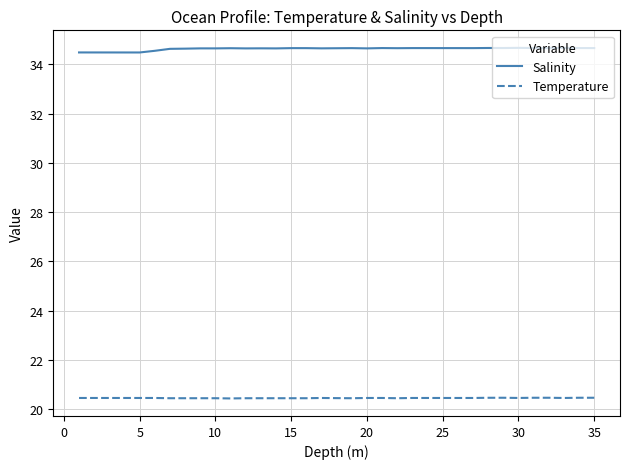

What is the highest value of the Salinity series?

34.7